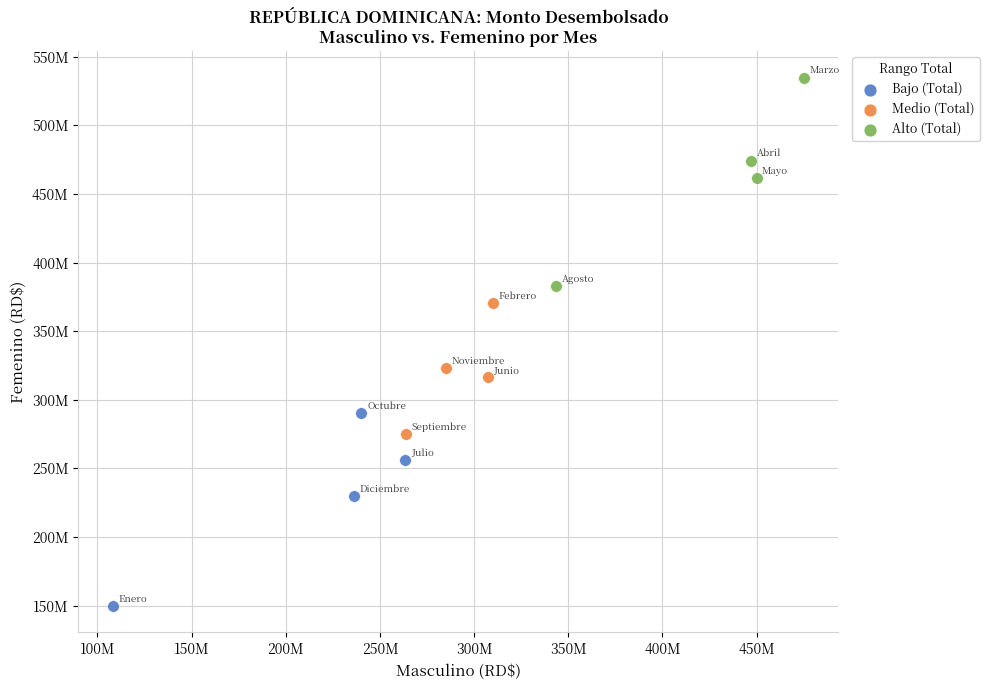

What are all the series names shown in the legend?

Bajo (Total), Medio (Total), Alto (Total)